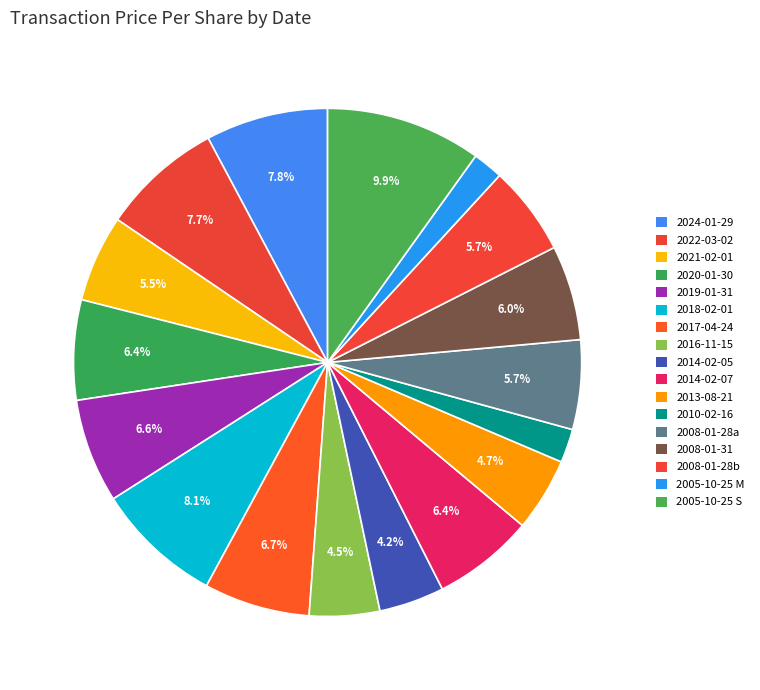

How many segments does this pie chart have?

17